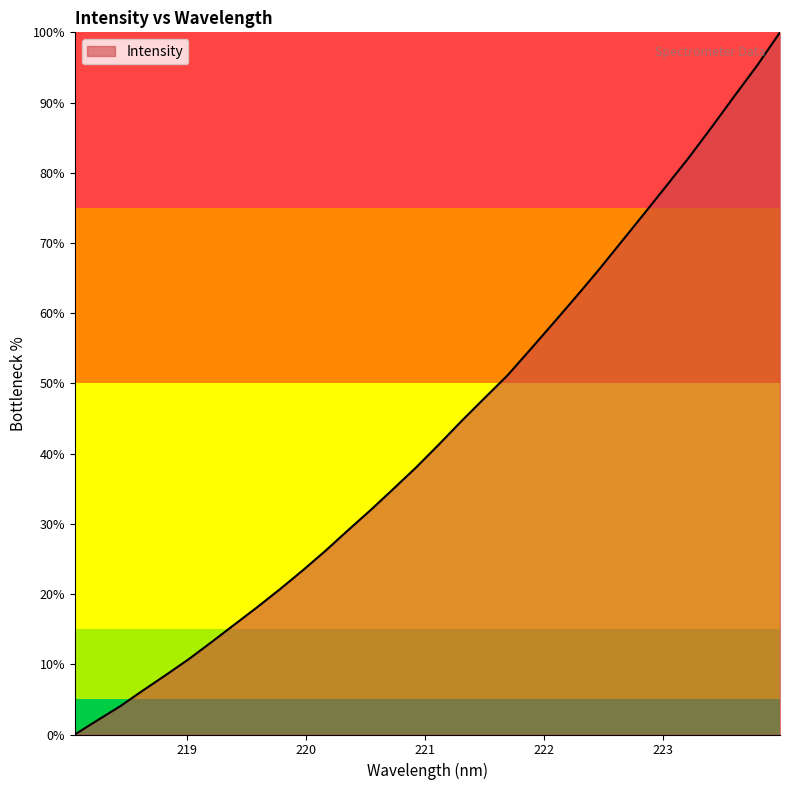

Count the number of data series in this chart.

1